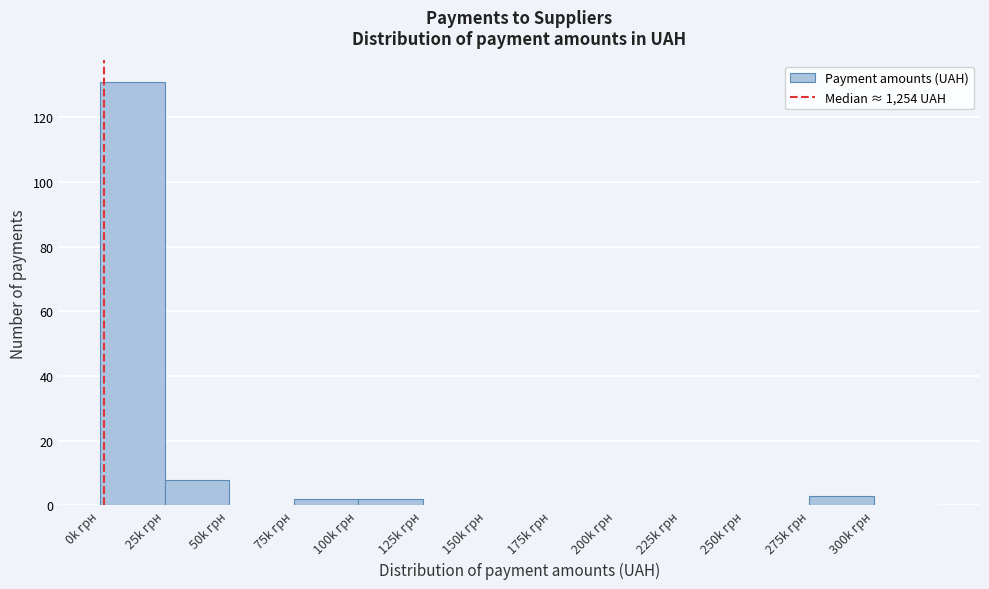

Reading left to right, list all the values displayed in this chart.

0k грн=131	25k грн=8	50k грн=0	75k грн=2	100k грн=2	125k грн=0	150k грн=0	175k грн=0	200k грн=0	225k грн=0	250k грн=0	275k грн=3	300k грн=0